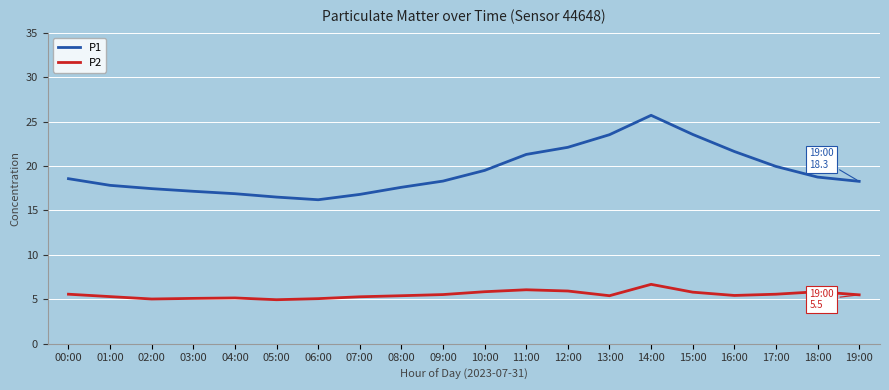

True or false: P2 has more than 2 interior local peaks.

True